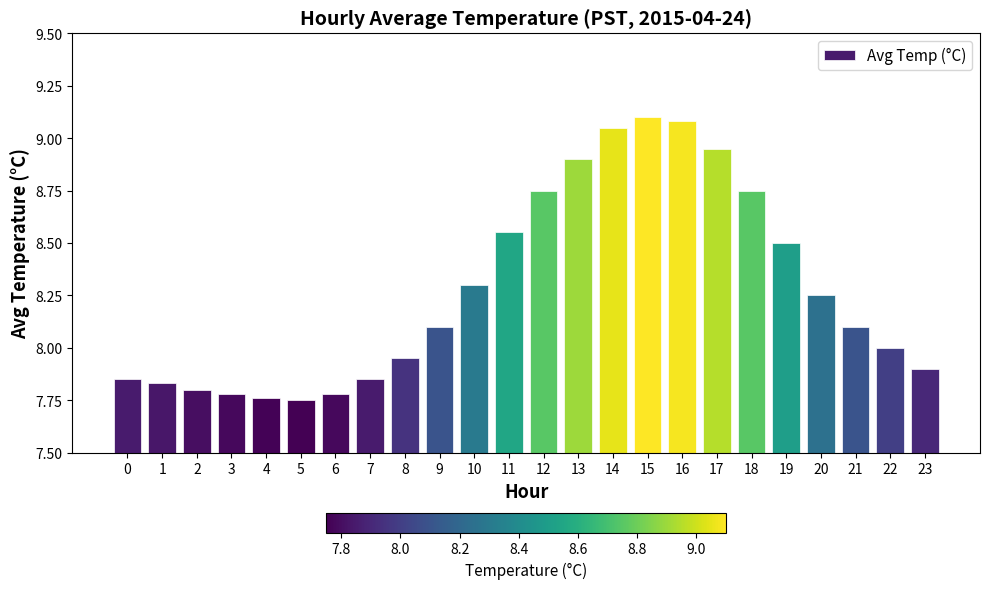

What is the ratio of the value at 15 to the value at 23?

1.2